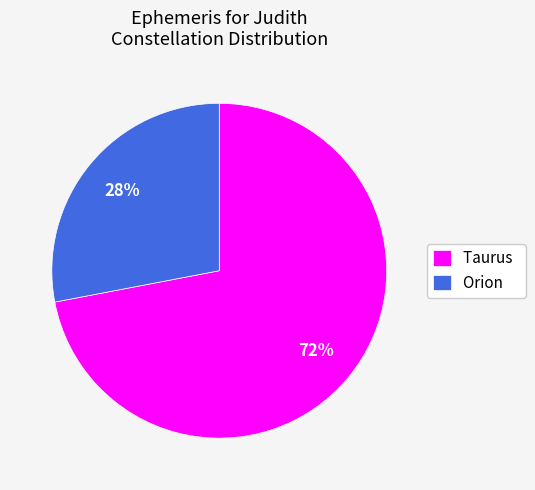

To the nearest percent, what percentage of the pie is Taurus?

72%